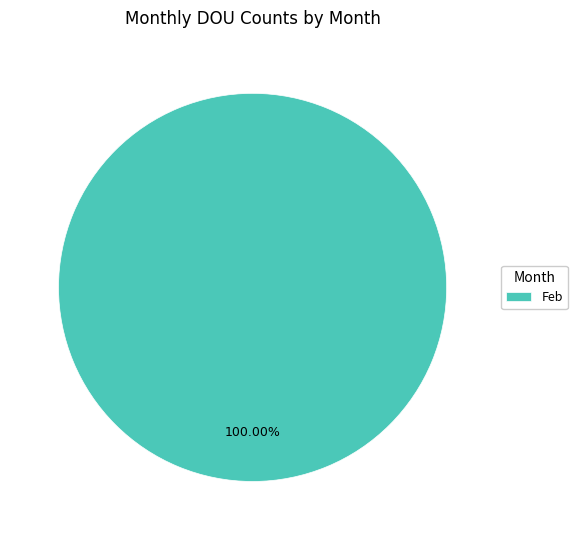

Rank the categories by value from highest to lowest.

Feb